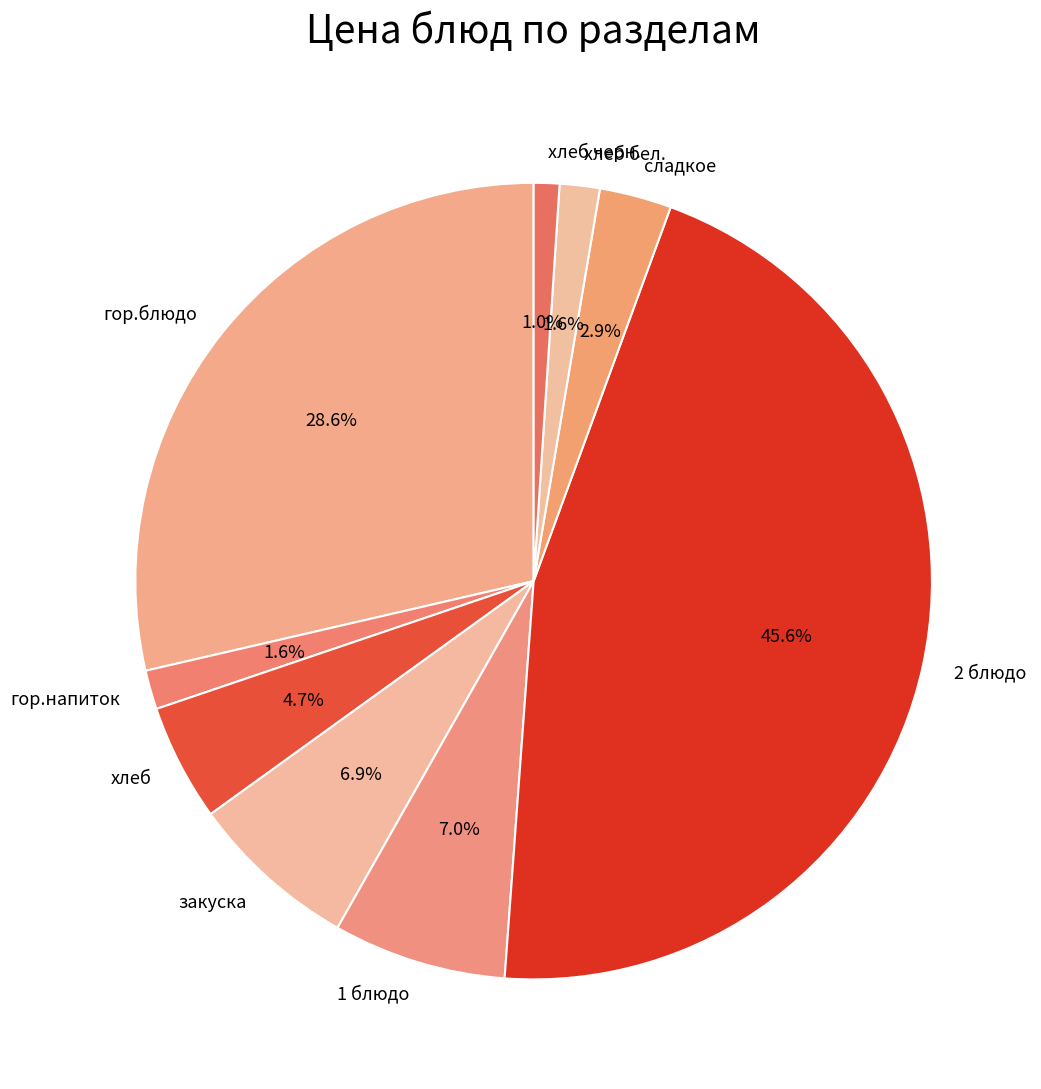

True or false: гор.напиток accounts for 2% of the total.

True